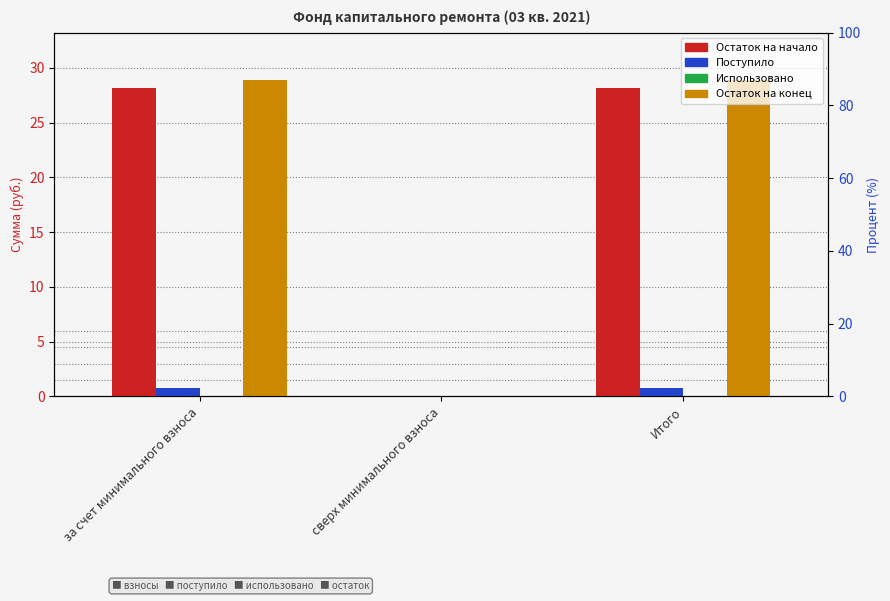

True or false: Использовано has a value of 0.0 at сверх минимального взноса.

True